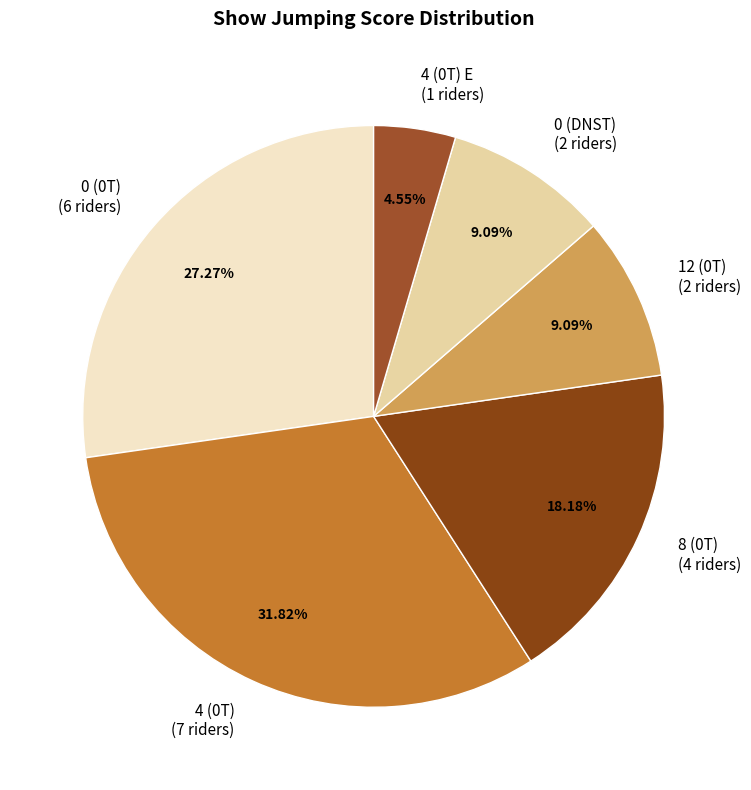

Do 4 (0T) E (1 riders) and 0 (DNST) (2 riders) together represent more than half of the pie?

No